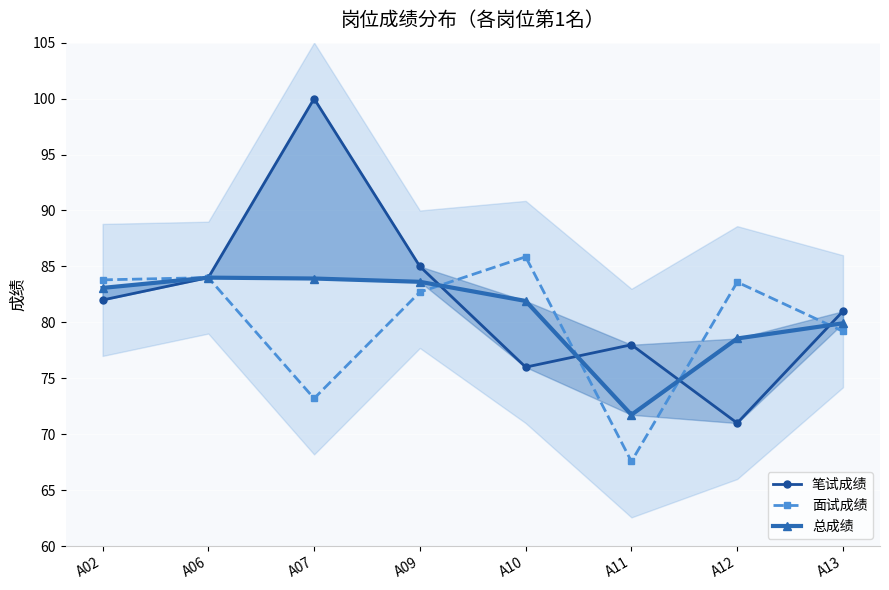

What are all the series names shown in the legend?

笔试成绩, 面试成绩, 总成绩